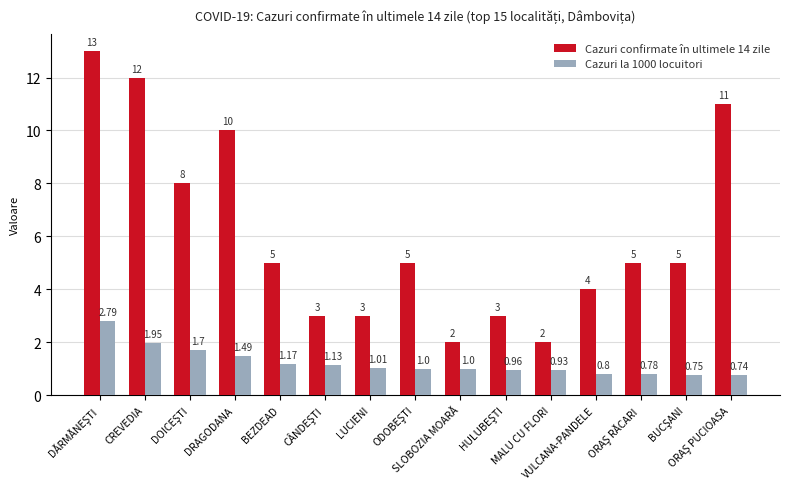

List the series in order of their overall mean, lowest first.

Cazuri la 1000 locuitori, Cazuri confirmate în ultimele 14 zile